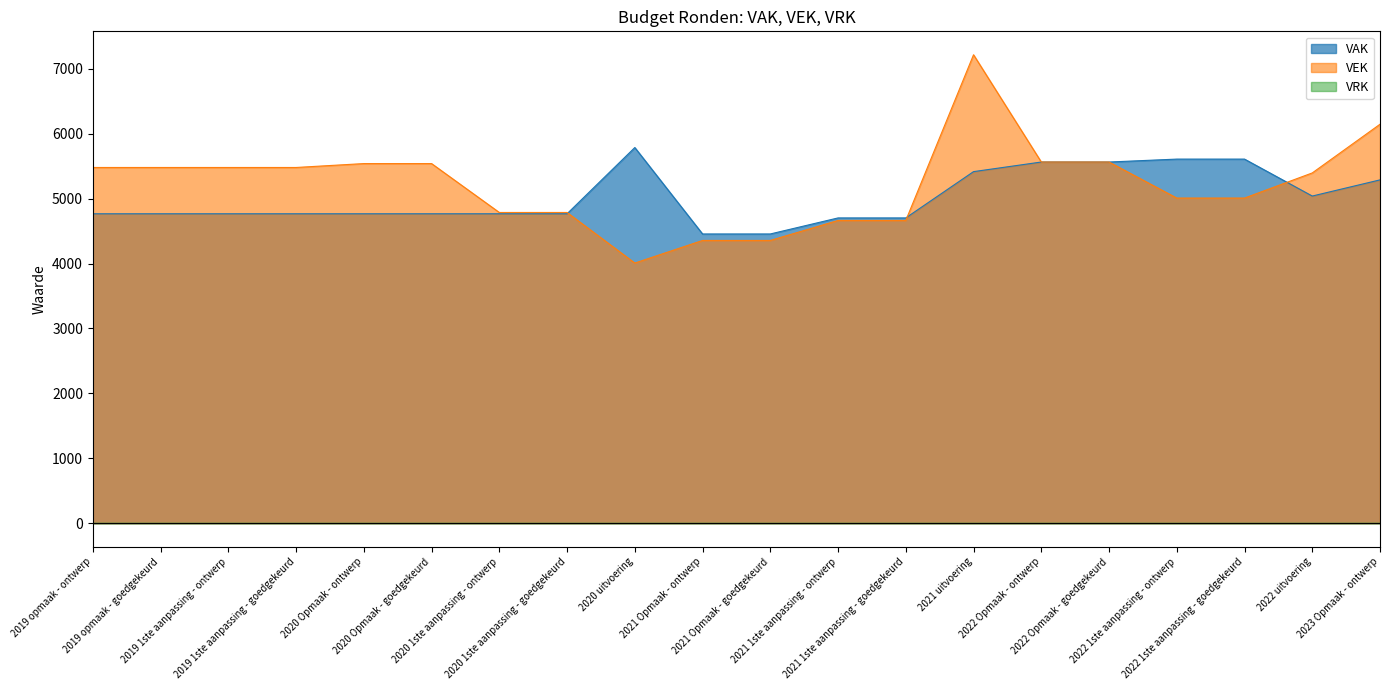

Which series has the widest spread of values?

VEK